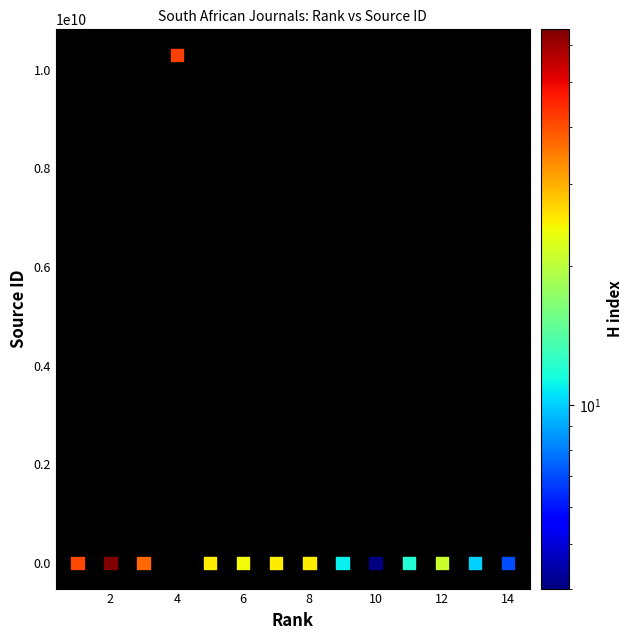

What is the range of X values (max minus min)?

13